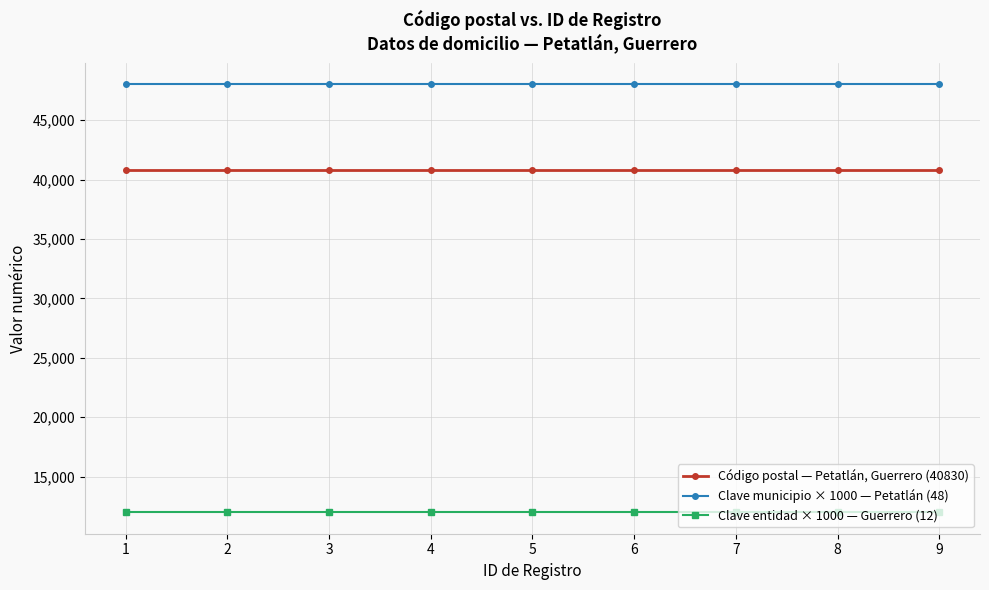

Rank the series by their average value, from highest to lowest.

Clave municipio × 1000 — Petatlán (48), Código postal — Petatlán, Guerrero (40830), Clave entidad × 1000 — Guerrero (12)